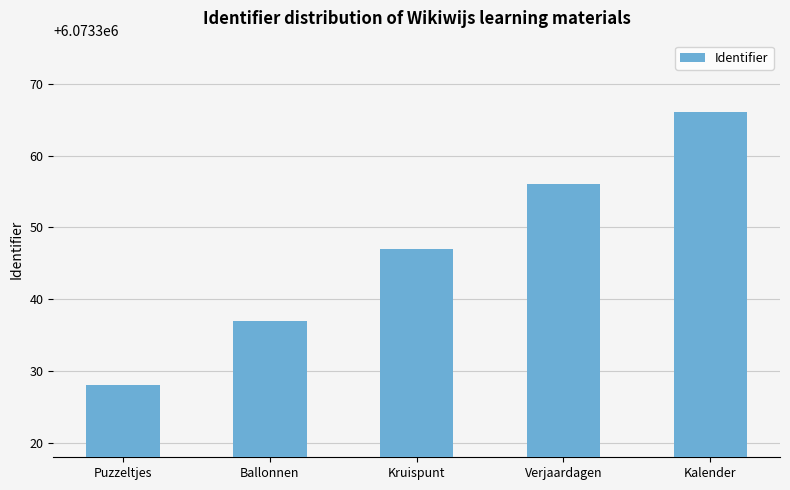

What is the average value?

6073347